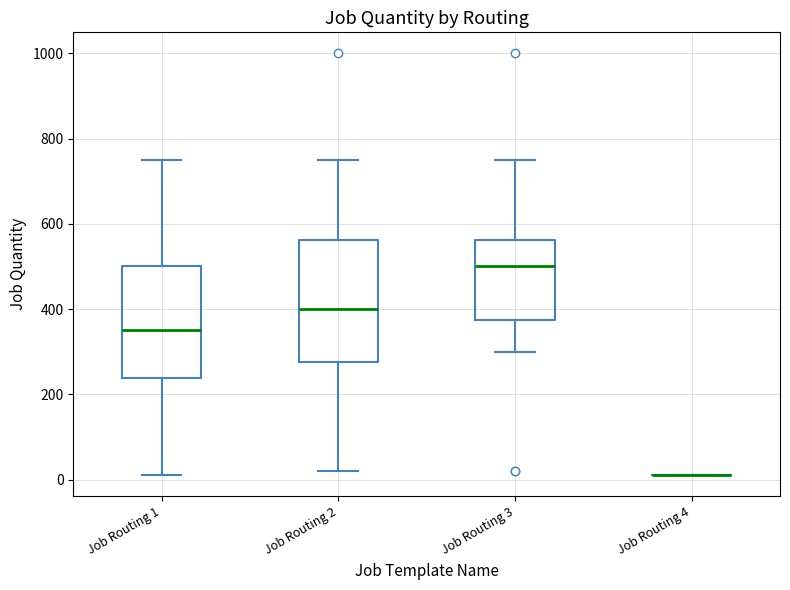

Where does the median line of the box for Job Routing 3 sit on the y-axis? The values are not printed on the chart, so give them approximately, as read against the axis.

500